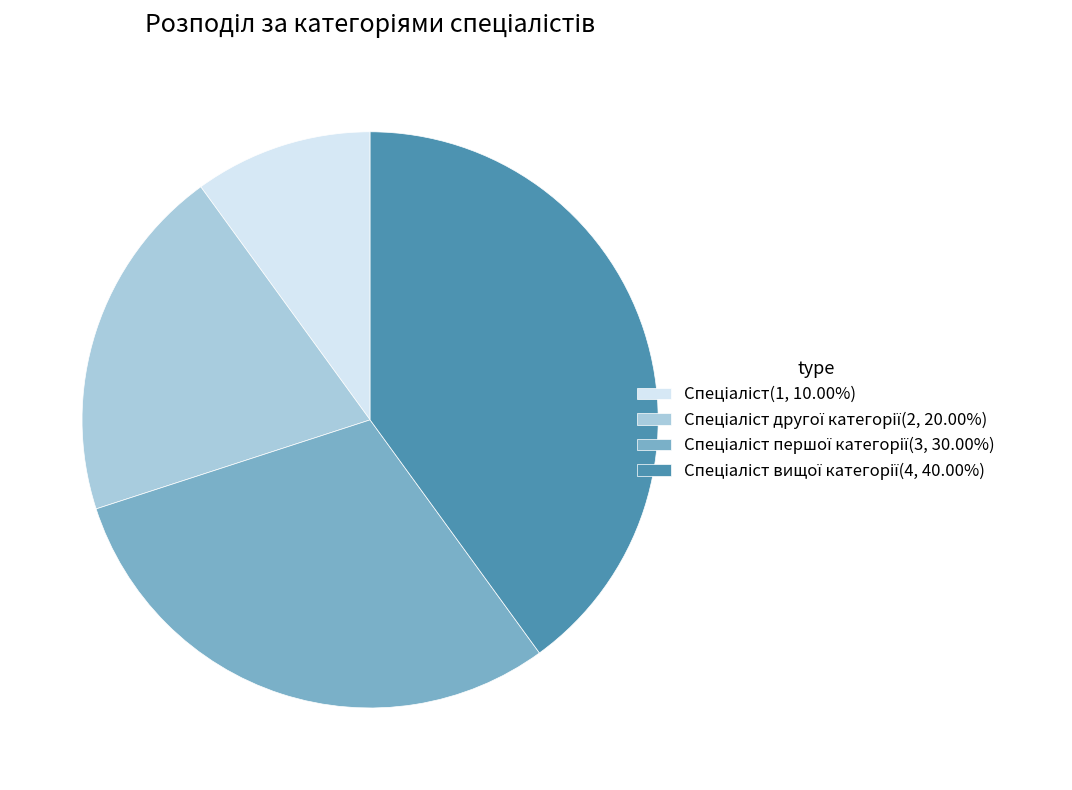

Does any single category account for the majority?

No